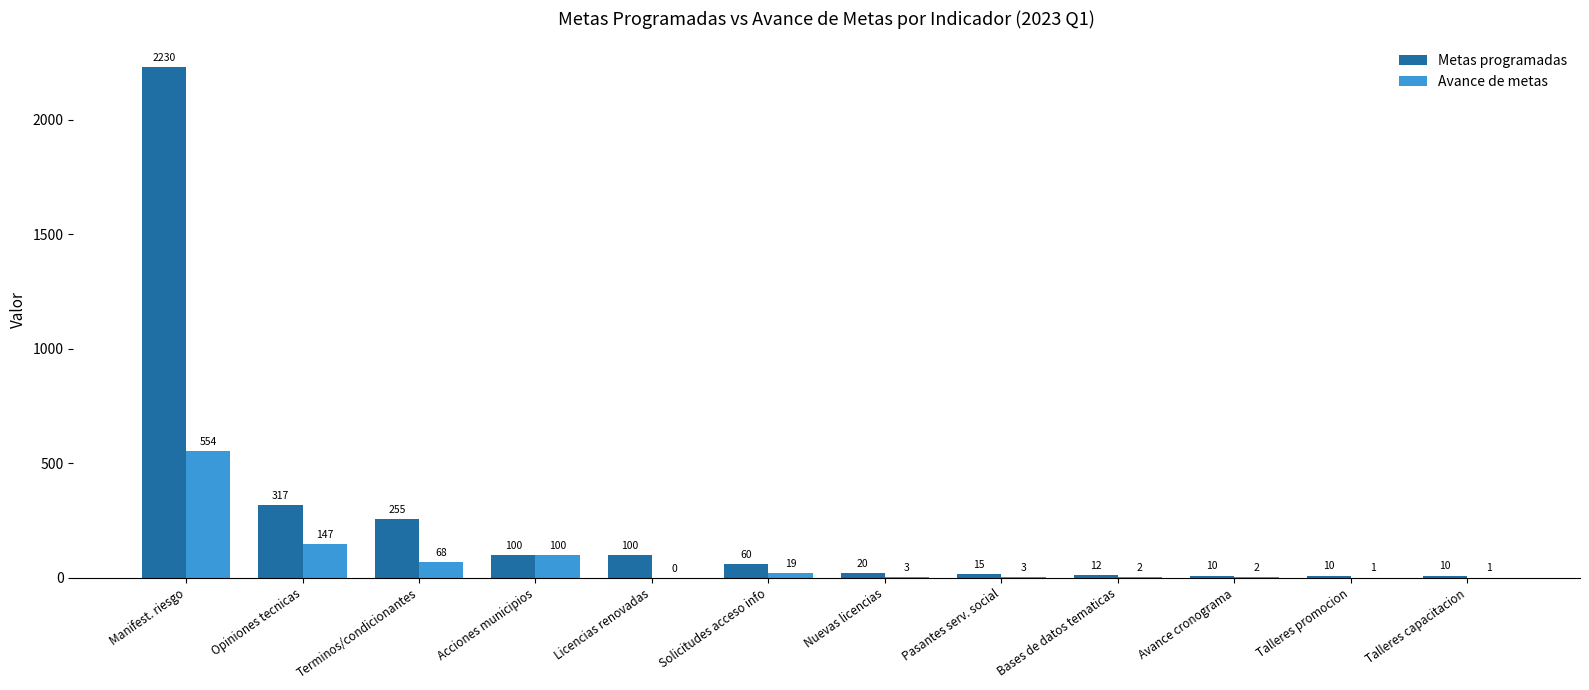

What are all the series names shown in the legend?

Metas programadas, Avance de metas